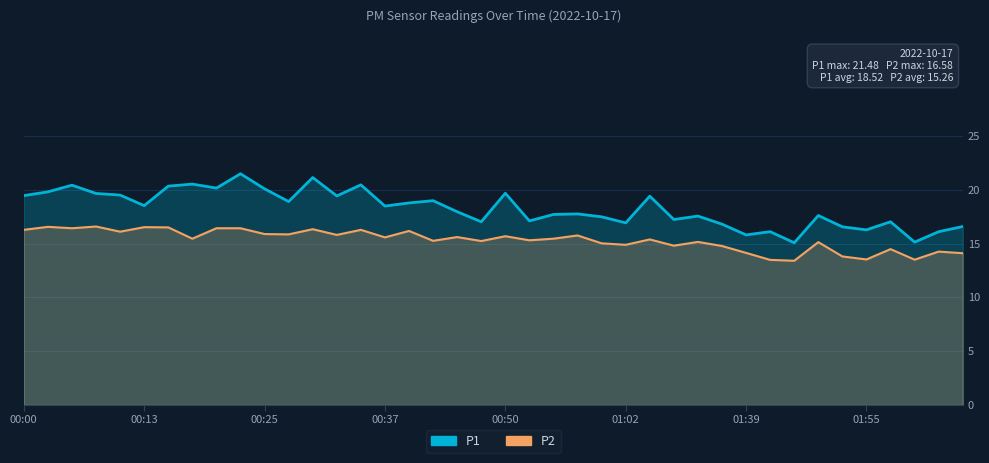

What is the approximate value of P2 at 00:22?

16.4